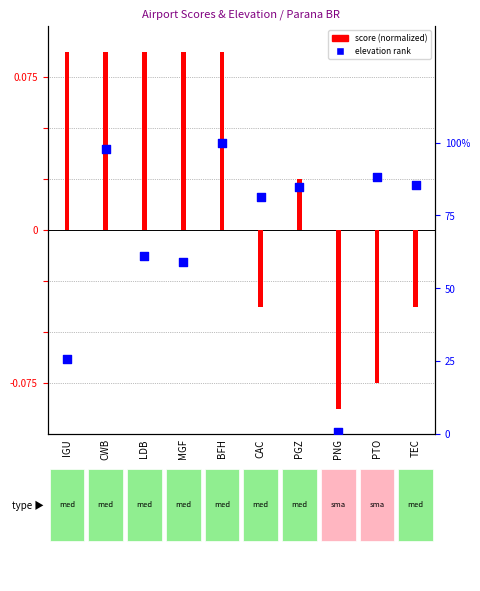

What is the total value across all series at IGU?

26.6